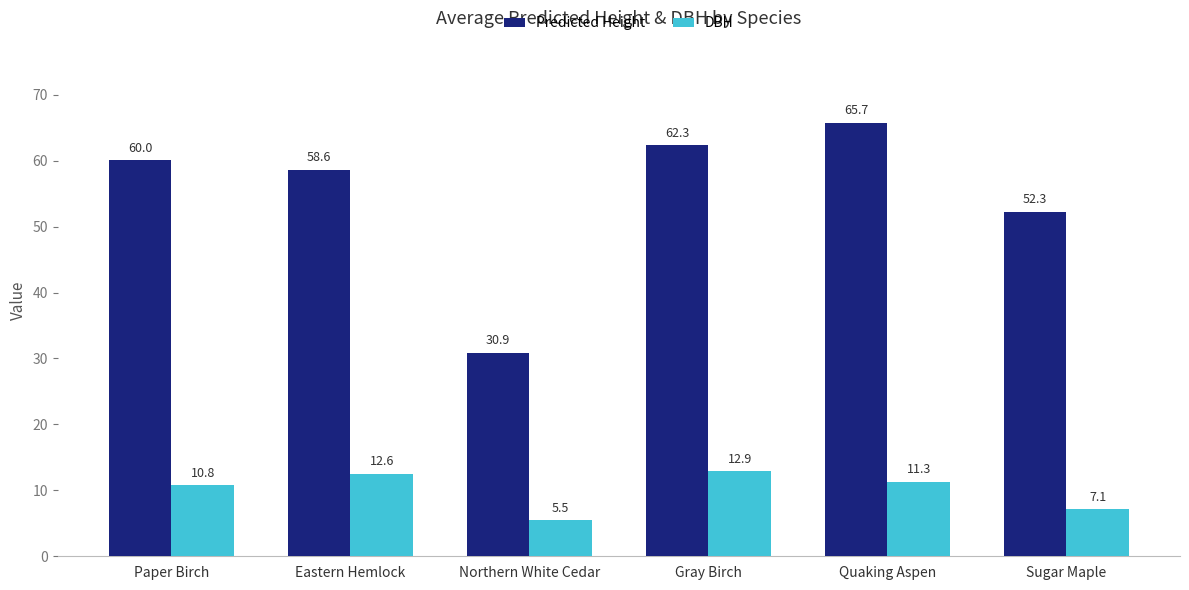

What is the difference between the DBH values at Gray Birch and Northern White Cedar?

7.4